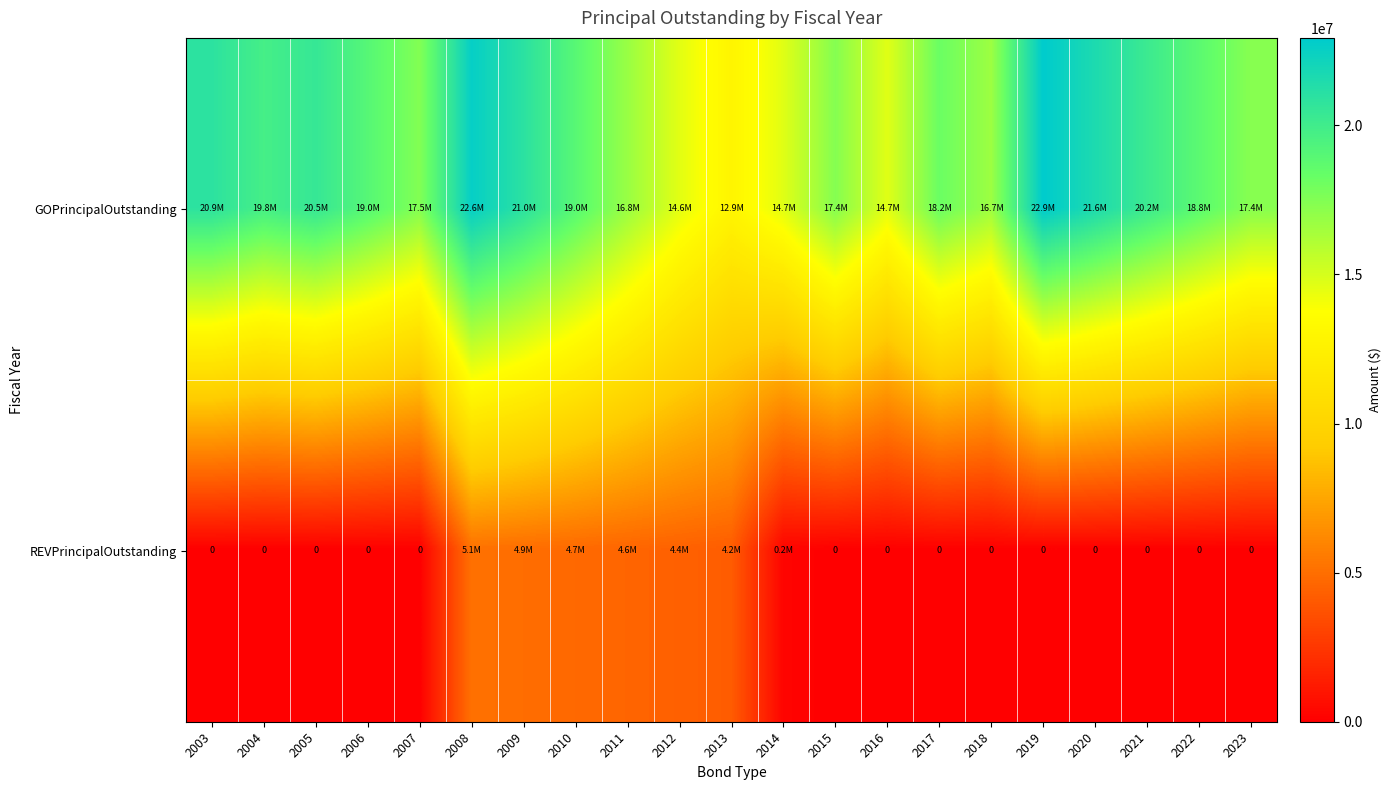

Which category has the lowest value across all series?

2003